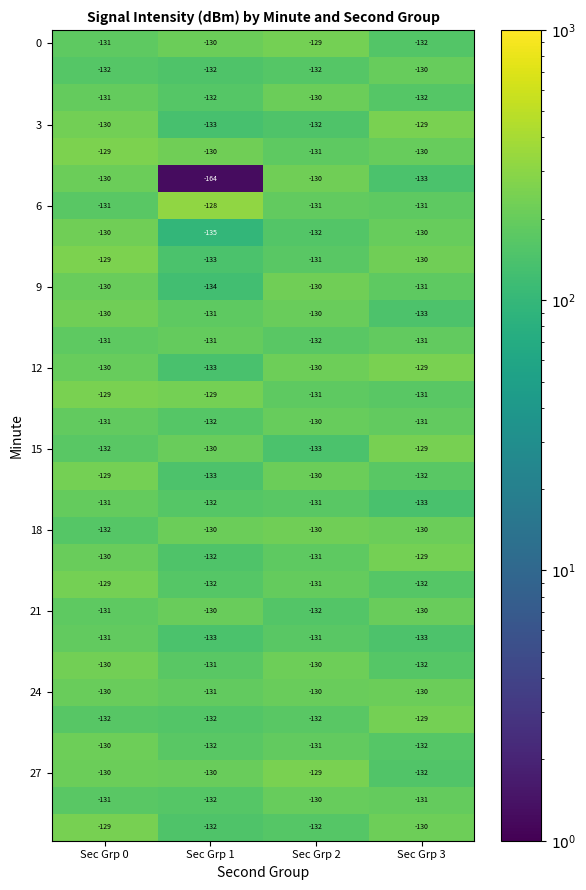

What is the difference between the highest and lowest values at Sec Grp 2?

4